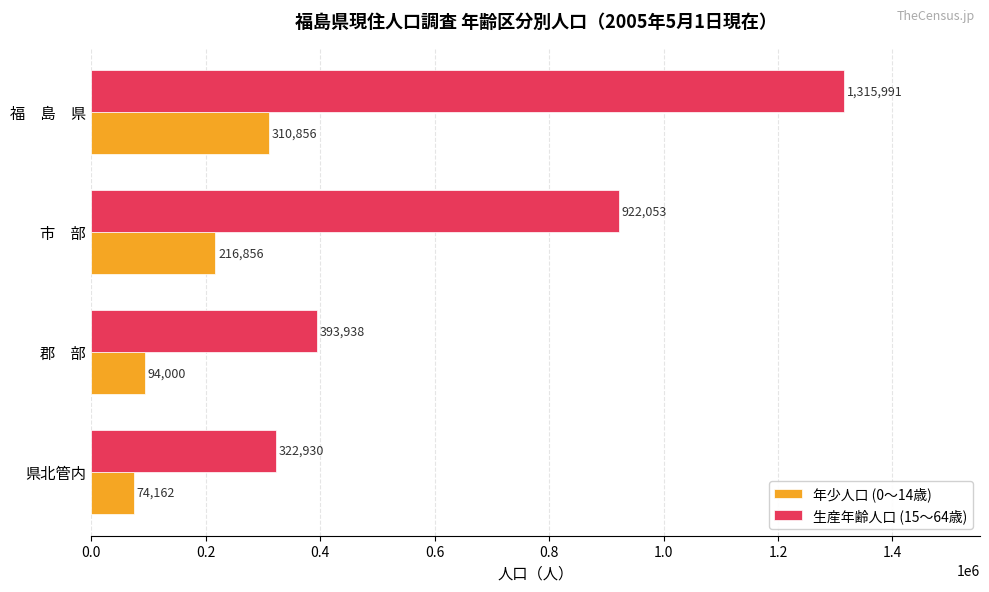

Is the value of 年少人口 (0～14歳) at 市　部 greater than the value of 生産年齢人口 (15～64歳) at 市　部?

No